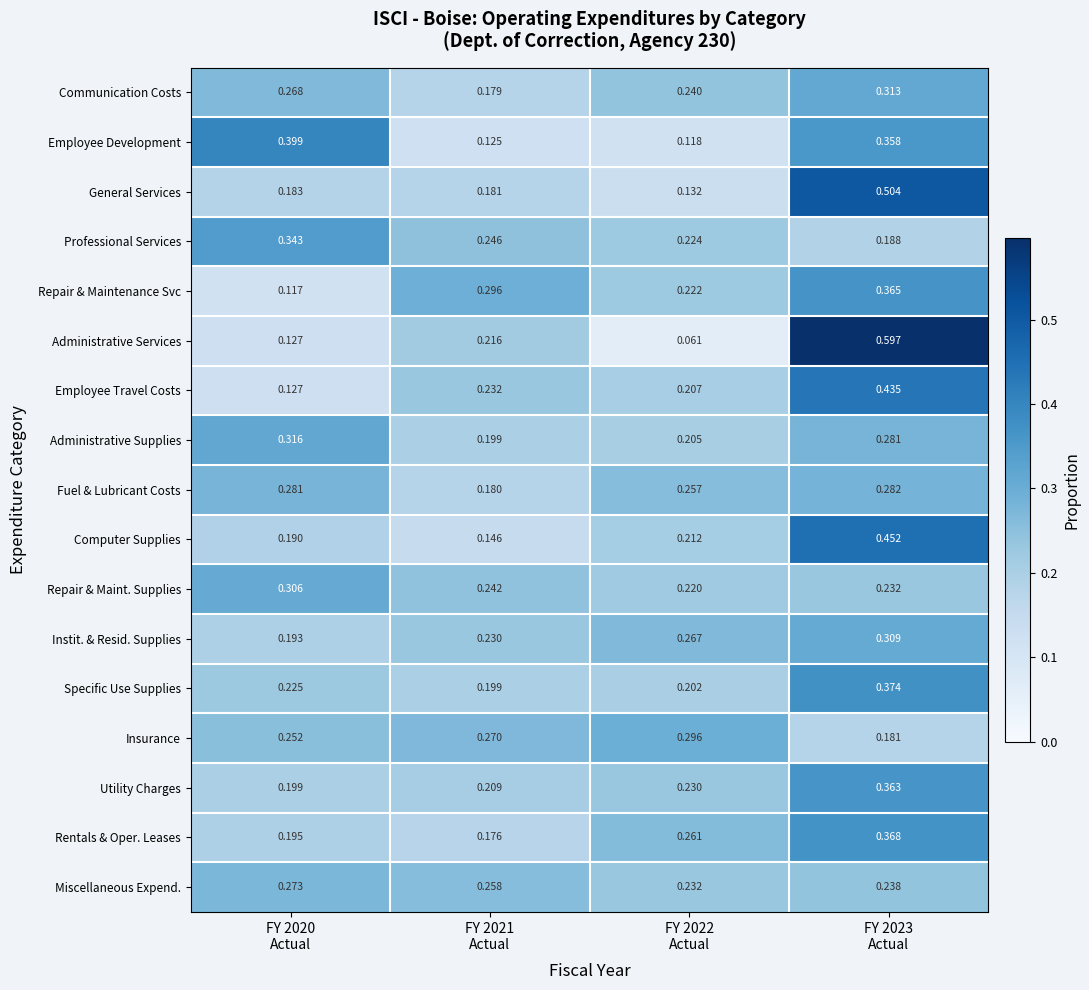

Which series has the widest spread of values?

Administrative Services